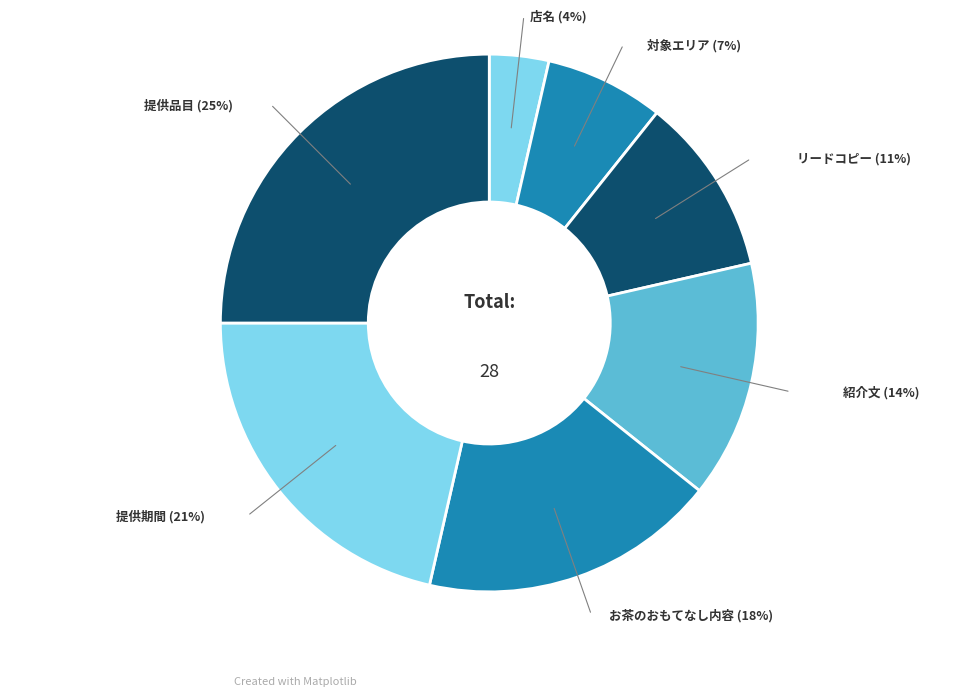

Combined, do 対象エリア and 紹介文 account for over 50%?

No